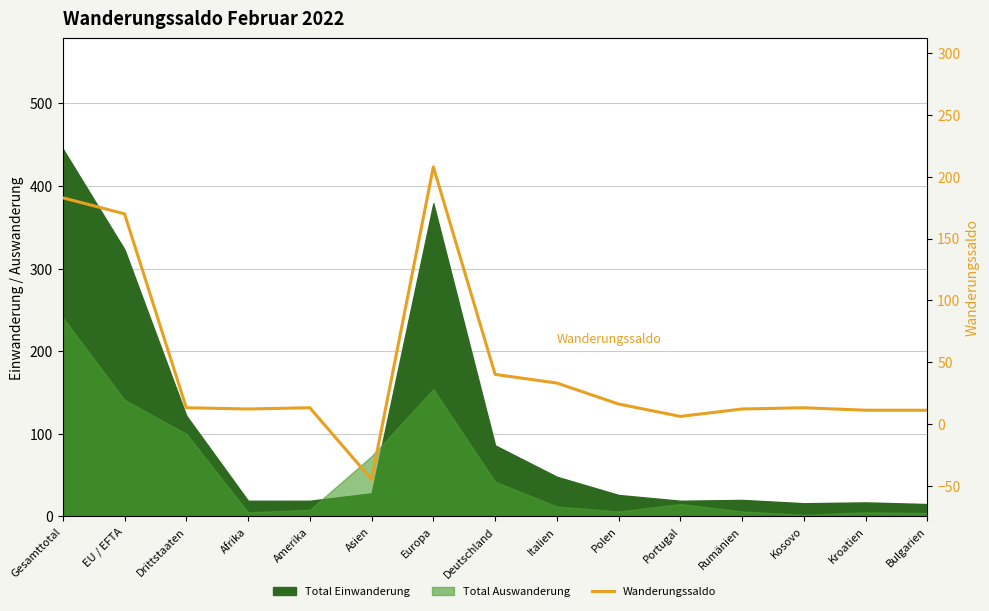

The value at Afrika is 7. True or false?

False